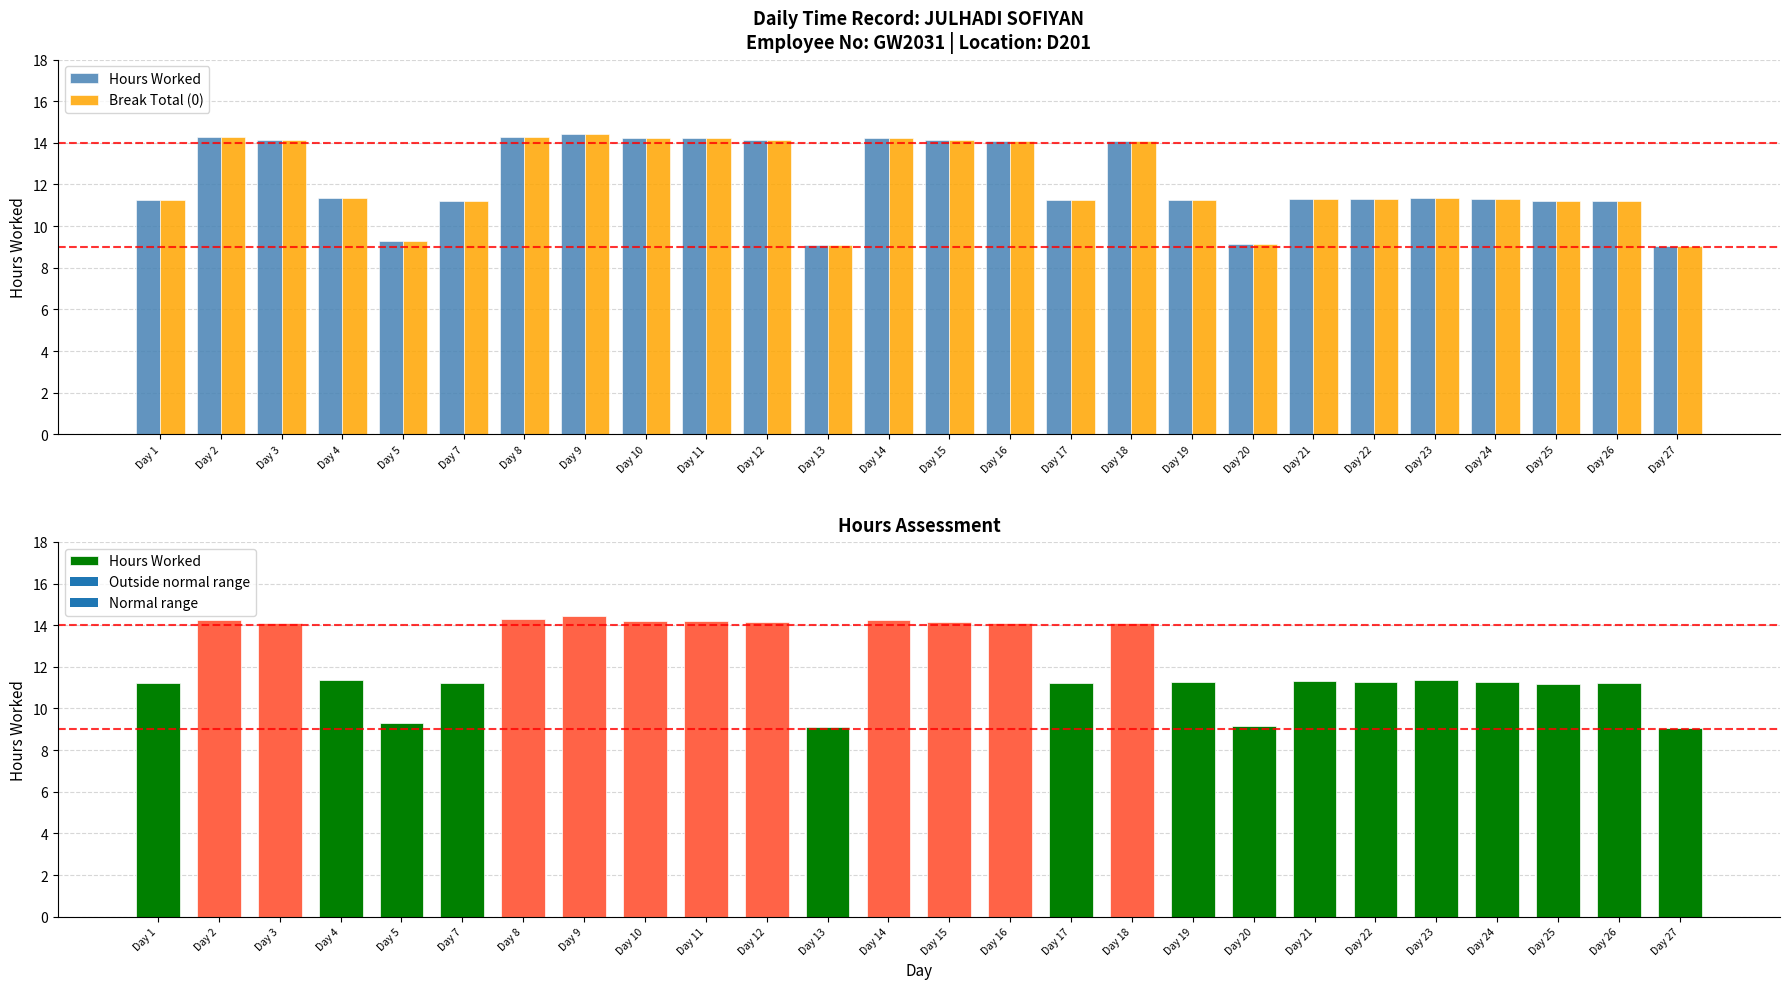

At Day 25, list the series in order from smallest to largest.

Hours Worked, Break Total (0)